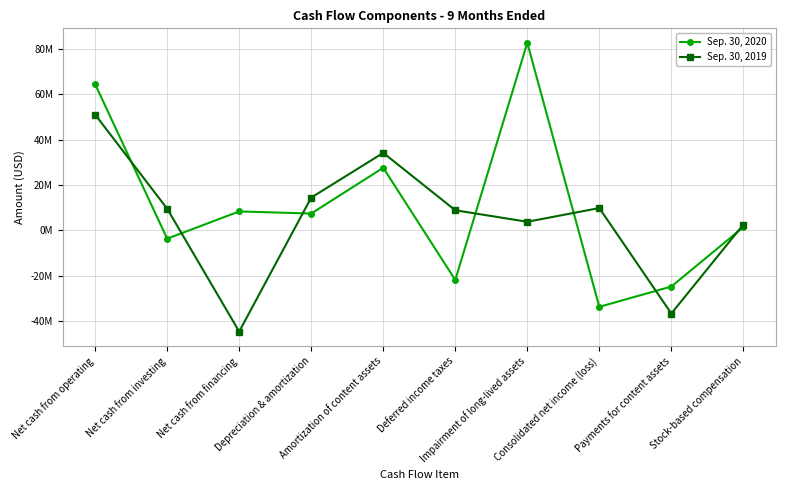

Reading left to right, what are all the values shown in this chart?

Sep. 30, 2020: 64443000	-3651000	8358000	7419000	27607000	-21849000	82700000	-33693000	-24750000	1455000
Sep. 30, 2019: 51048000	9553000	-44588000	14451000	34167000	8874000	3800000	9845000	-36640000	2592000